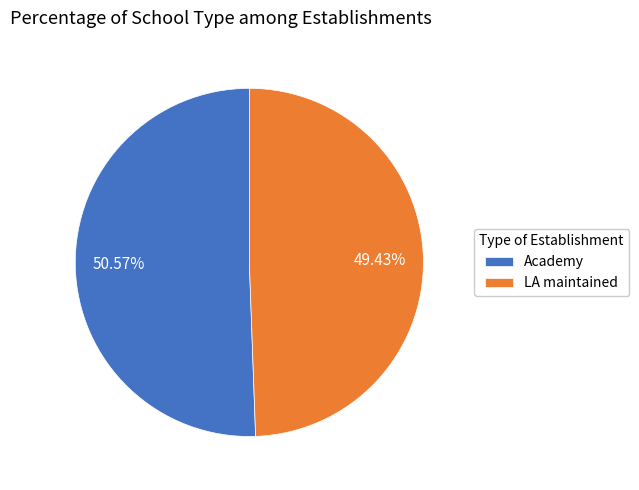

Do LA maintained and Academy together represent more than half of the pie?

Yes